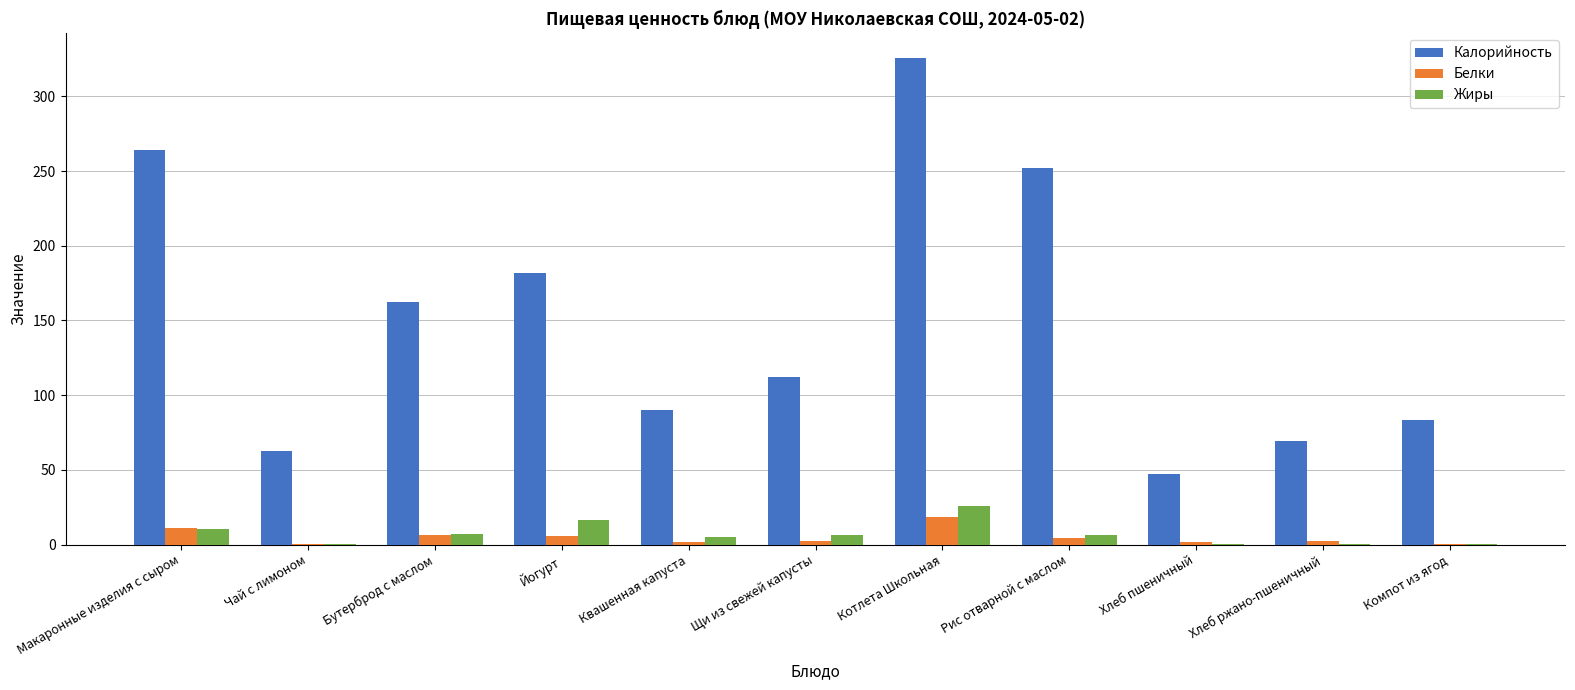

Is it true that Калорийность equals 69.6 at Хлеб ржано-пшеничный?

True